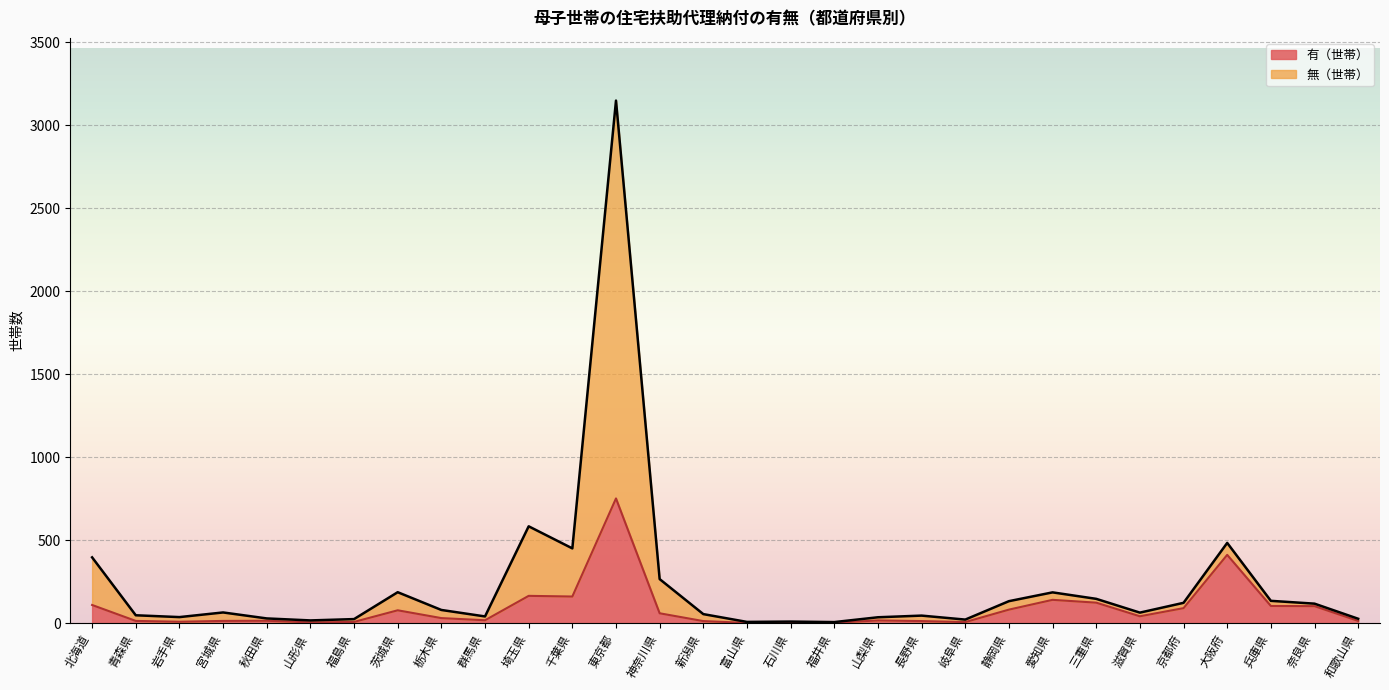

What is the difference between the maximum and minimum values in the 無（世帯） series?

3142